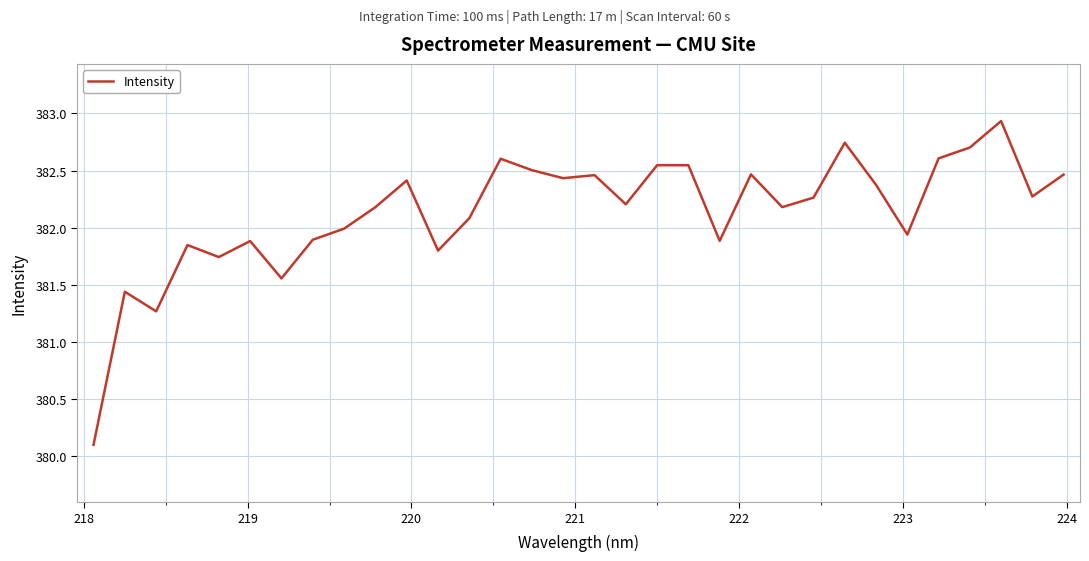

What is the smallest value displayed?

380.1